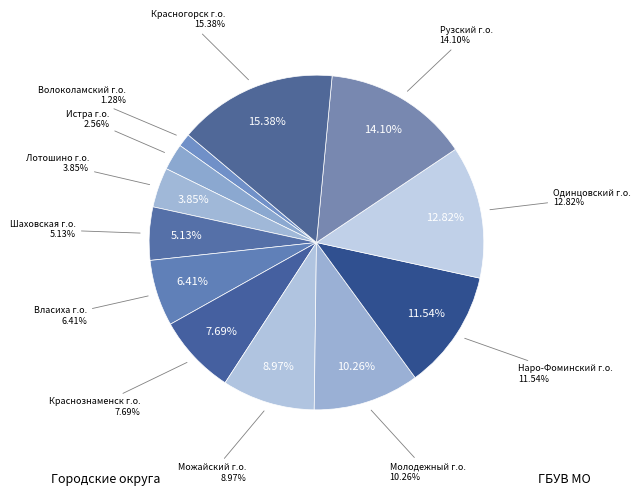

Which slice is the largest?

Красногорск г.о.